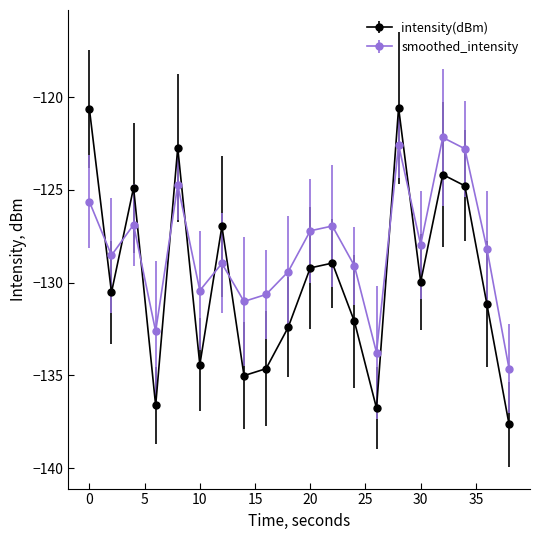

How many categories are shown in the chart?

20